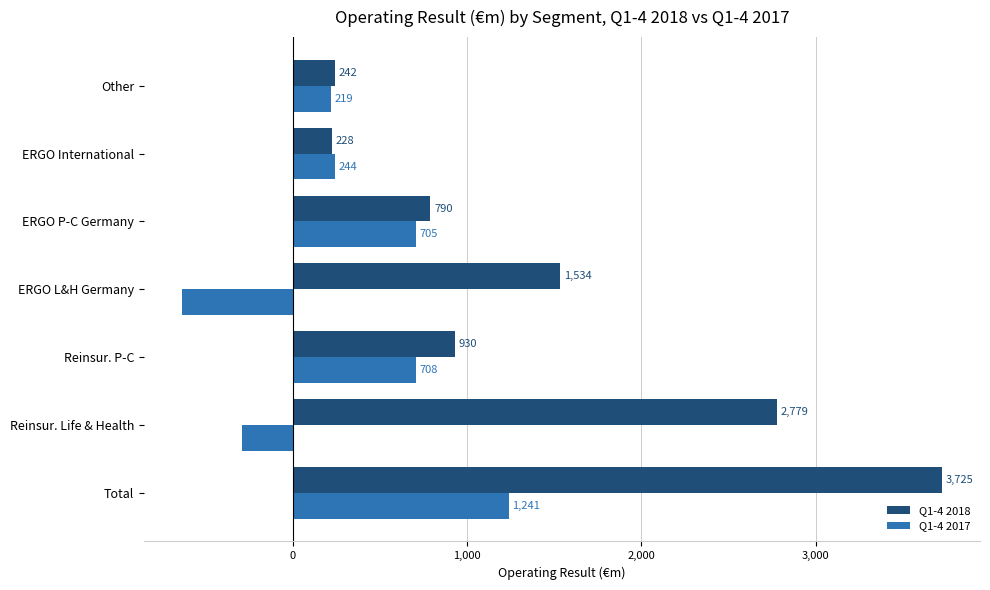

At which category is the sum across all series the highest?

Total